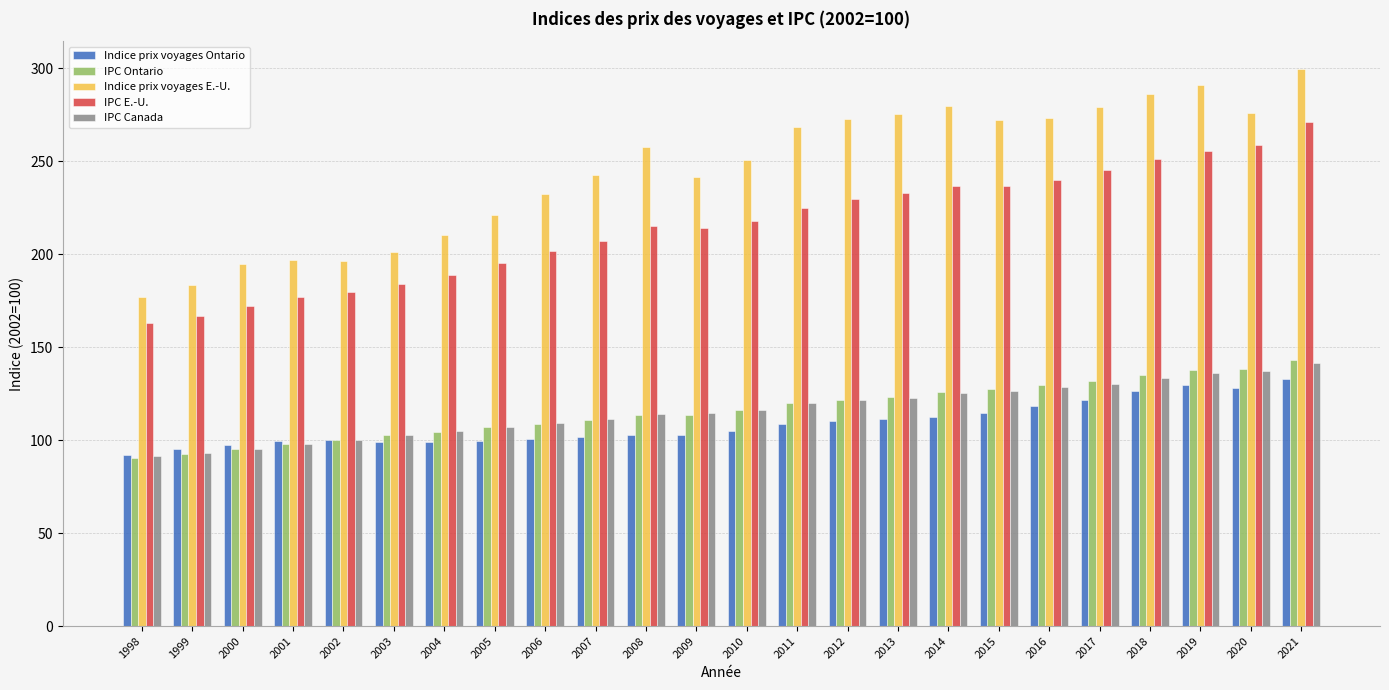

Between 2000 and 2021, which series saw the biggest shift?

Indice prix voyages E.-U.